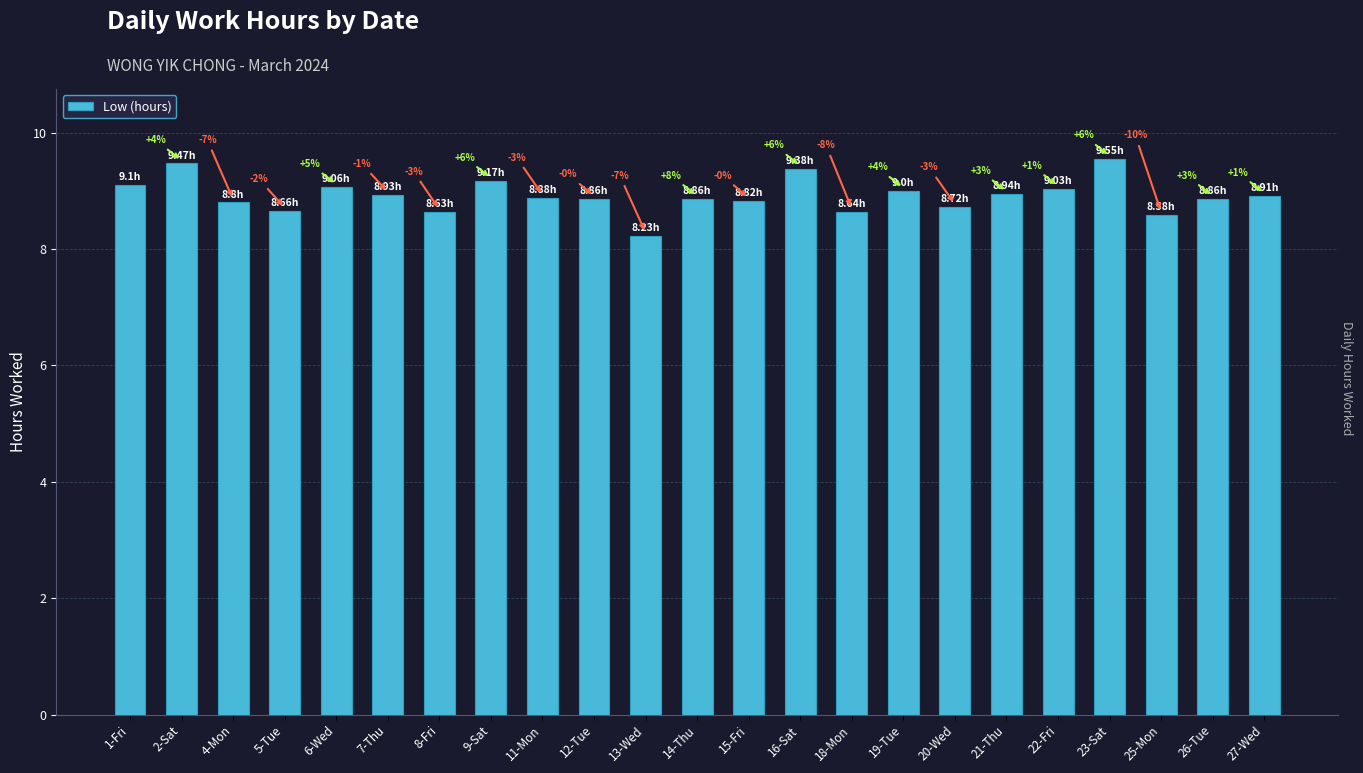

Which category has the lowest value across all series?

13-Wed